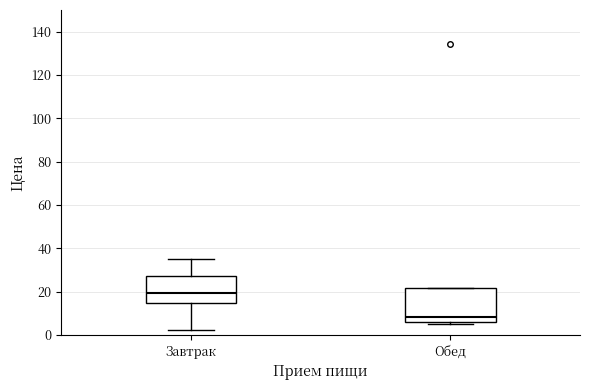

Reading left to right, read every box against the y-axis: the position of its median line, the range the box covers, and the ends of its whiskers. The values are not printed on the chart, so give them approximately, as read against the axis.

Завтрак: median 20, box 14 to 28, whiskers 2 to 36
Обед: median 8, box 6 to 22, whiskers 6 to 22